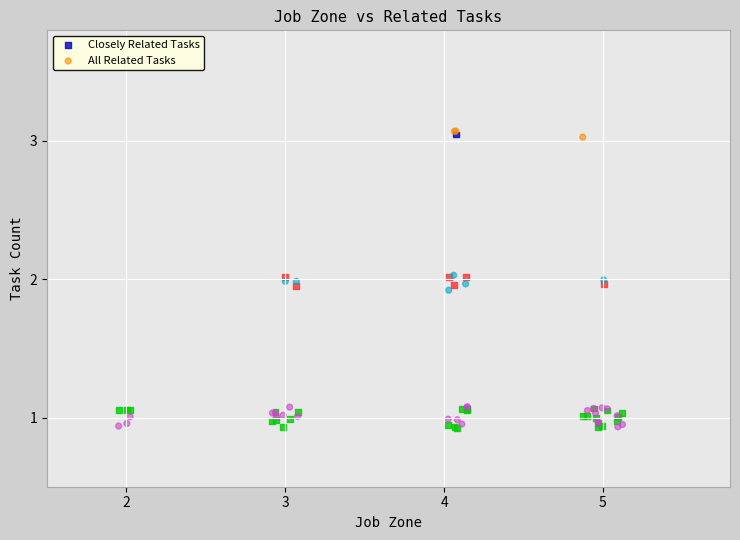

What are all the series names shown in the legend?

Closely Related Tasks, All Related Tasks